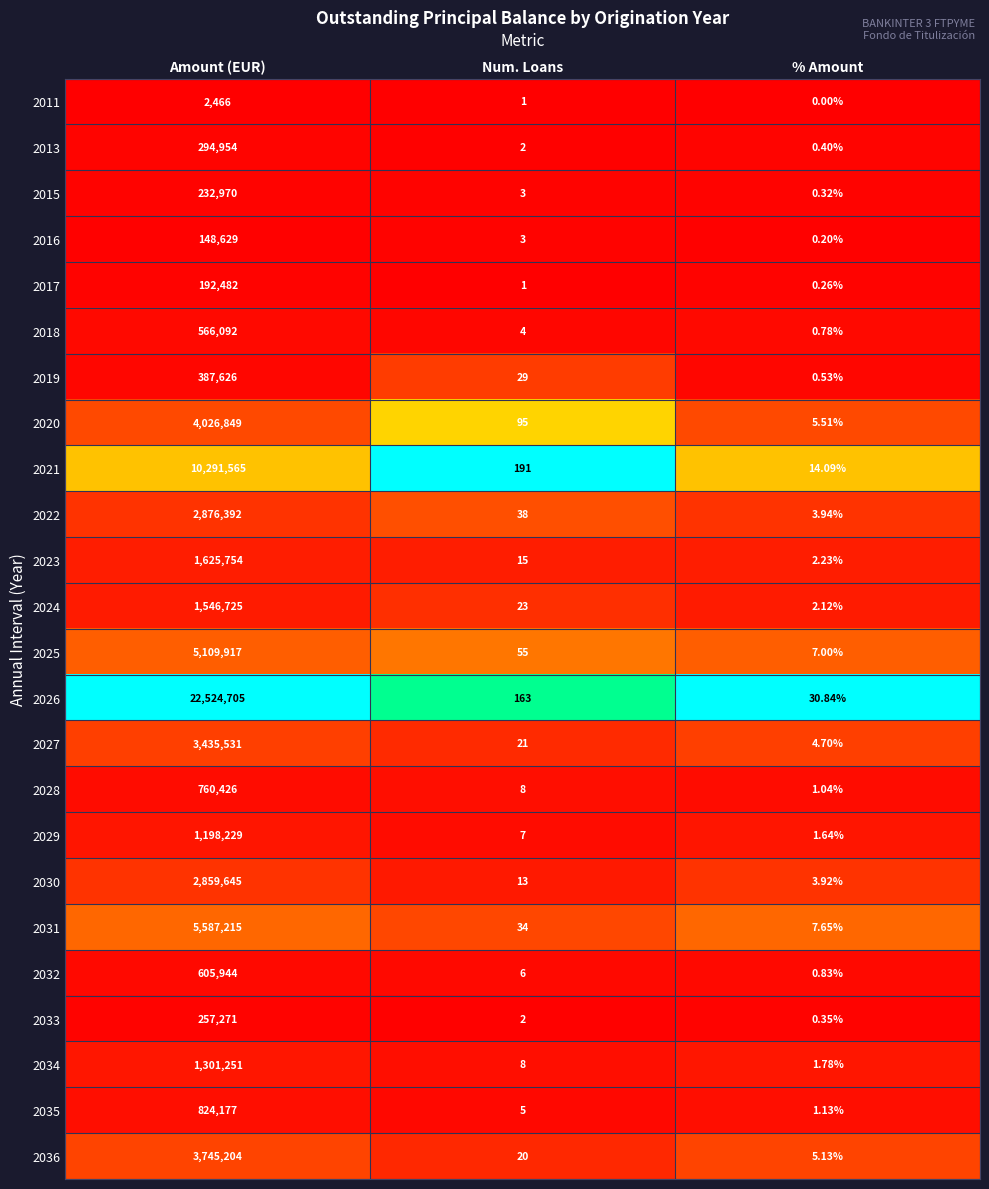

Rank the series at % Amount from lowest to highest value.

2011, 2016, 2017, 2015, 2033, 2013, 2019, 2018, 2032, 2028, 2035, 2029, 2034, 2024, 2023, 2030, 2022, 2027, 2036, 2020, 2025, 2031, 2021, 2026